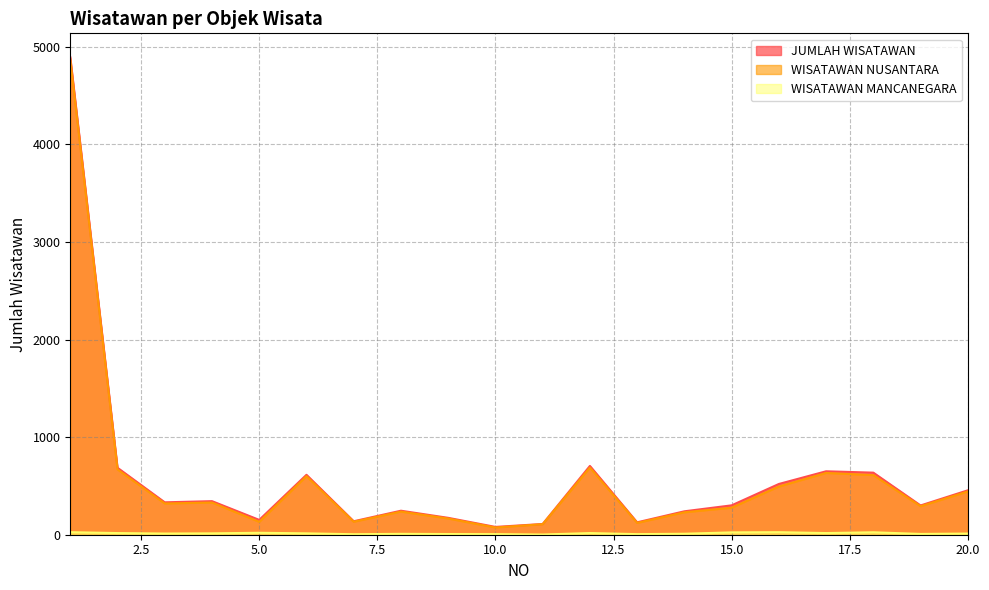

True or false: JUMLAH WISATAWAN and WISATAWAN MANCANEGARA cross at least once.

False